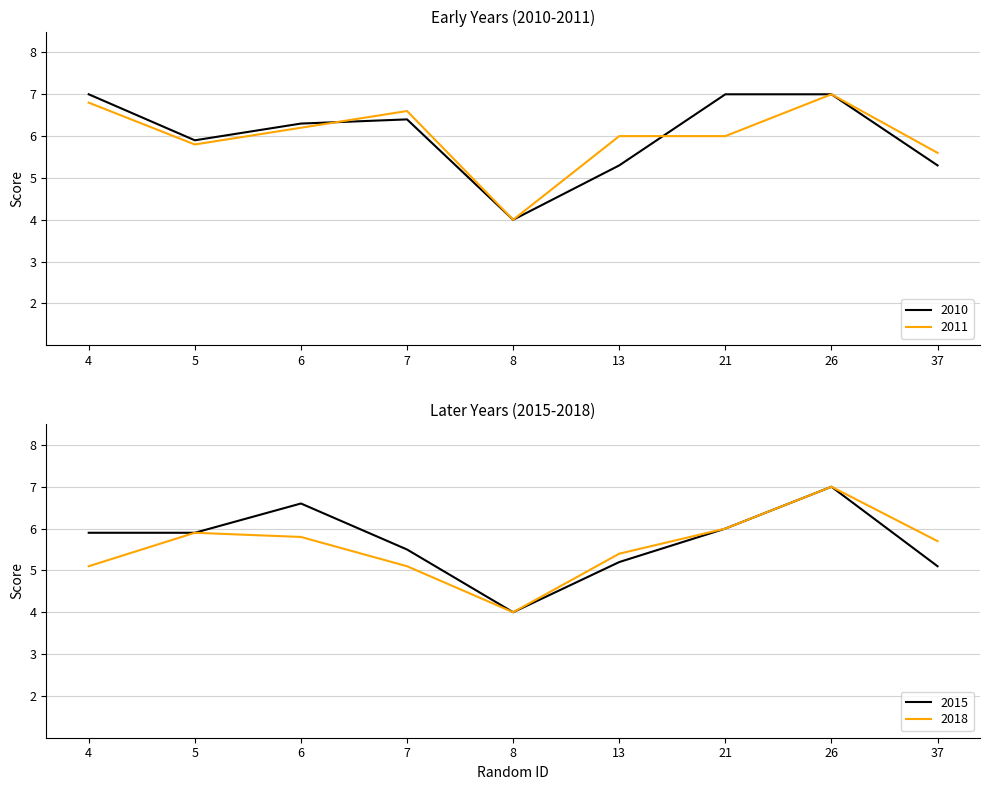

Read the 2018 value at 7.

5.1